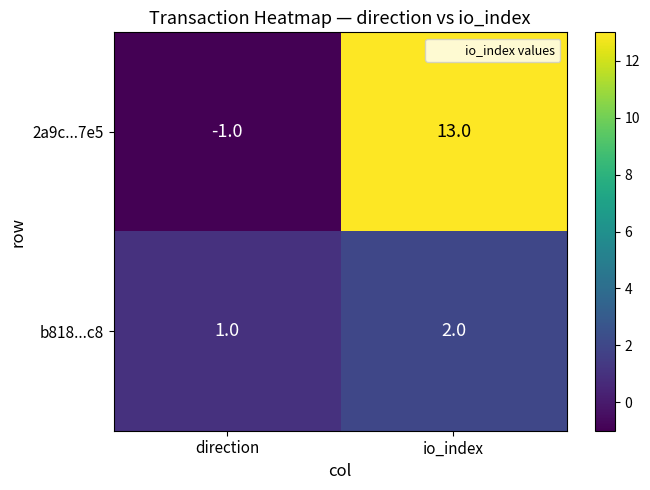

The b818...c8 series shows 0 at direction. True or false?

False